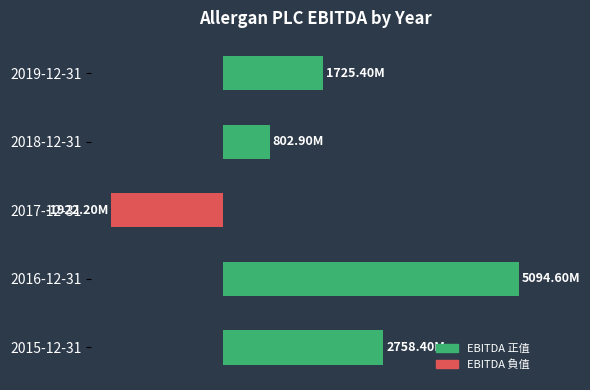

Are the bars horizontal?

Yes